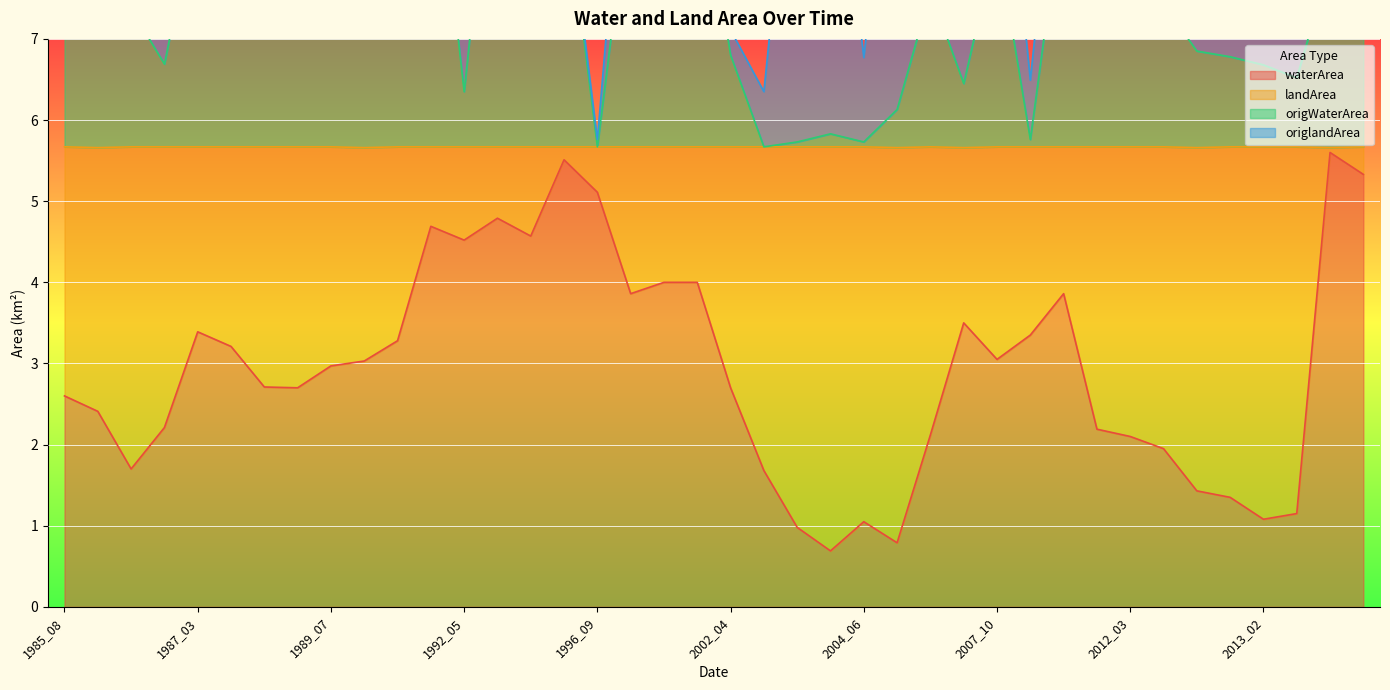

What is the minimum value for waterArea?

0.7